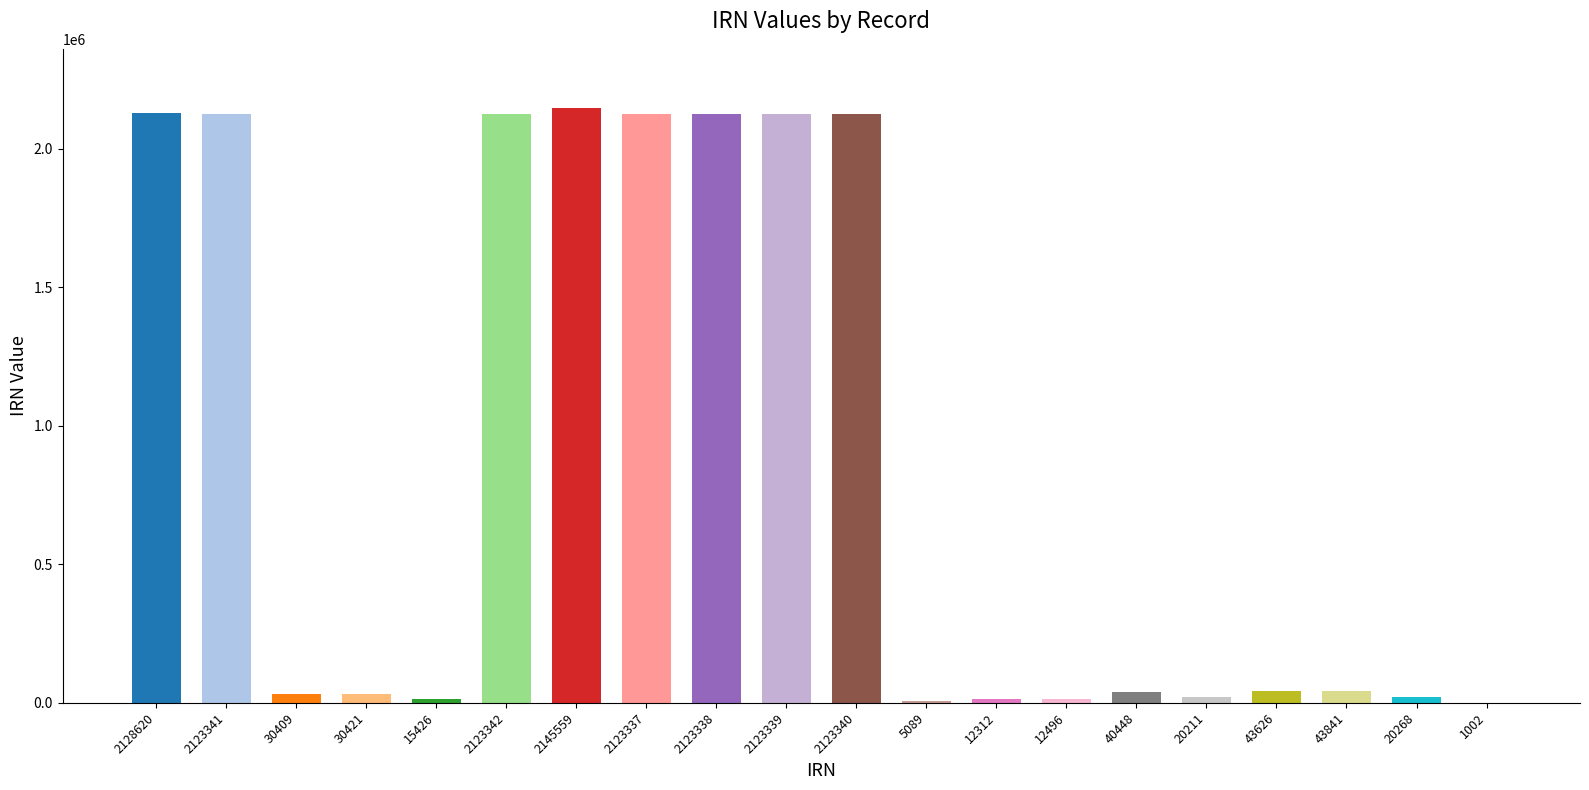

Which has a higher value, 2123340 or 12312?

2123340